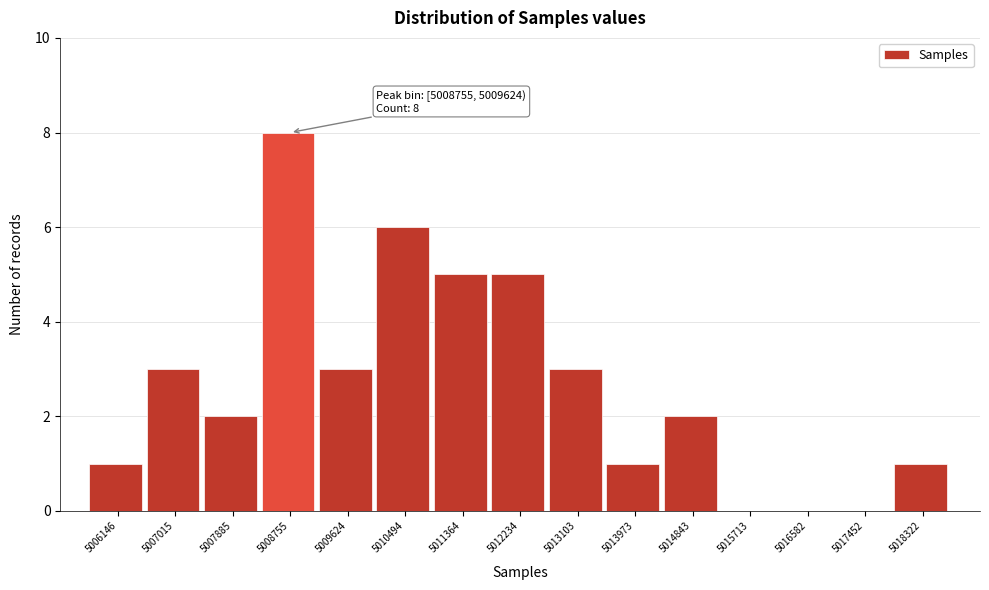

Reading left to right, extract all data points from this chart.

5006146=1	5007015=3	5007885=2	5008755=8	5009624=3	5010494=6	5011364=5	5012234=5	5013103=3	5013973=1	5014843=2	5015713=0	5016582=0	5017452=0	5018322=1